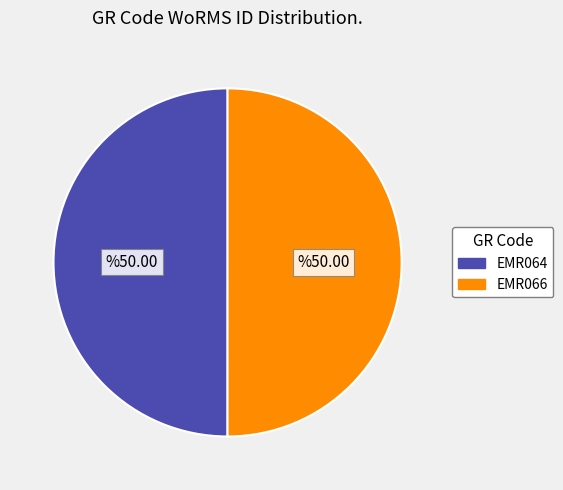

What is the ratio of the value at EMR064 to the value at EMR066?

1.0